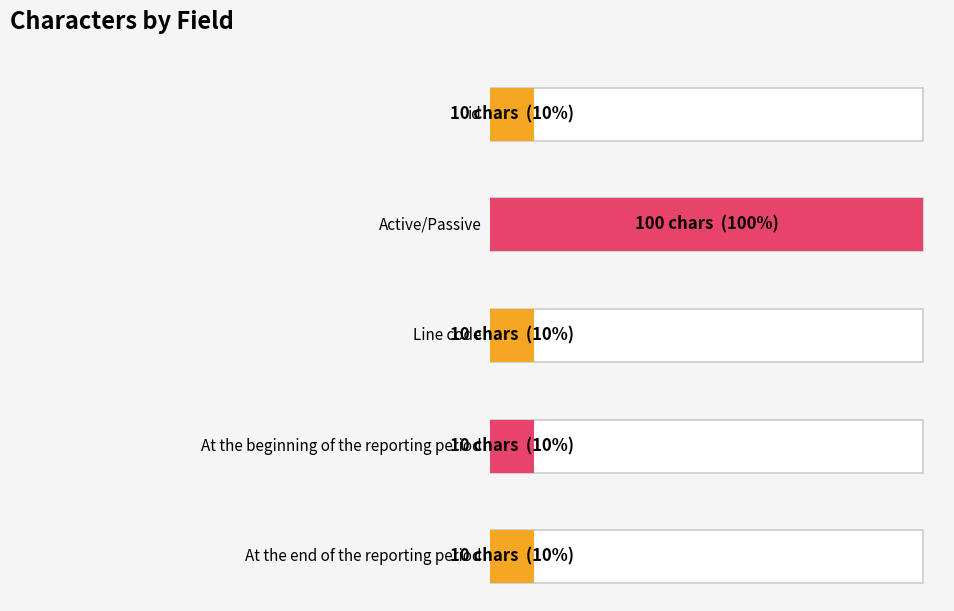

True or false: the data shows 10 at At the beginning of the reporting period.

True